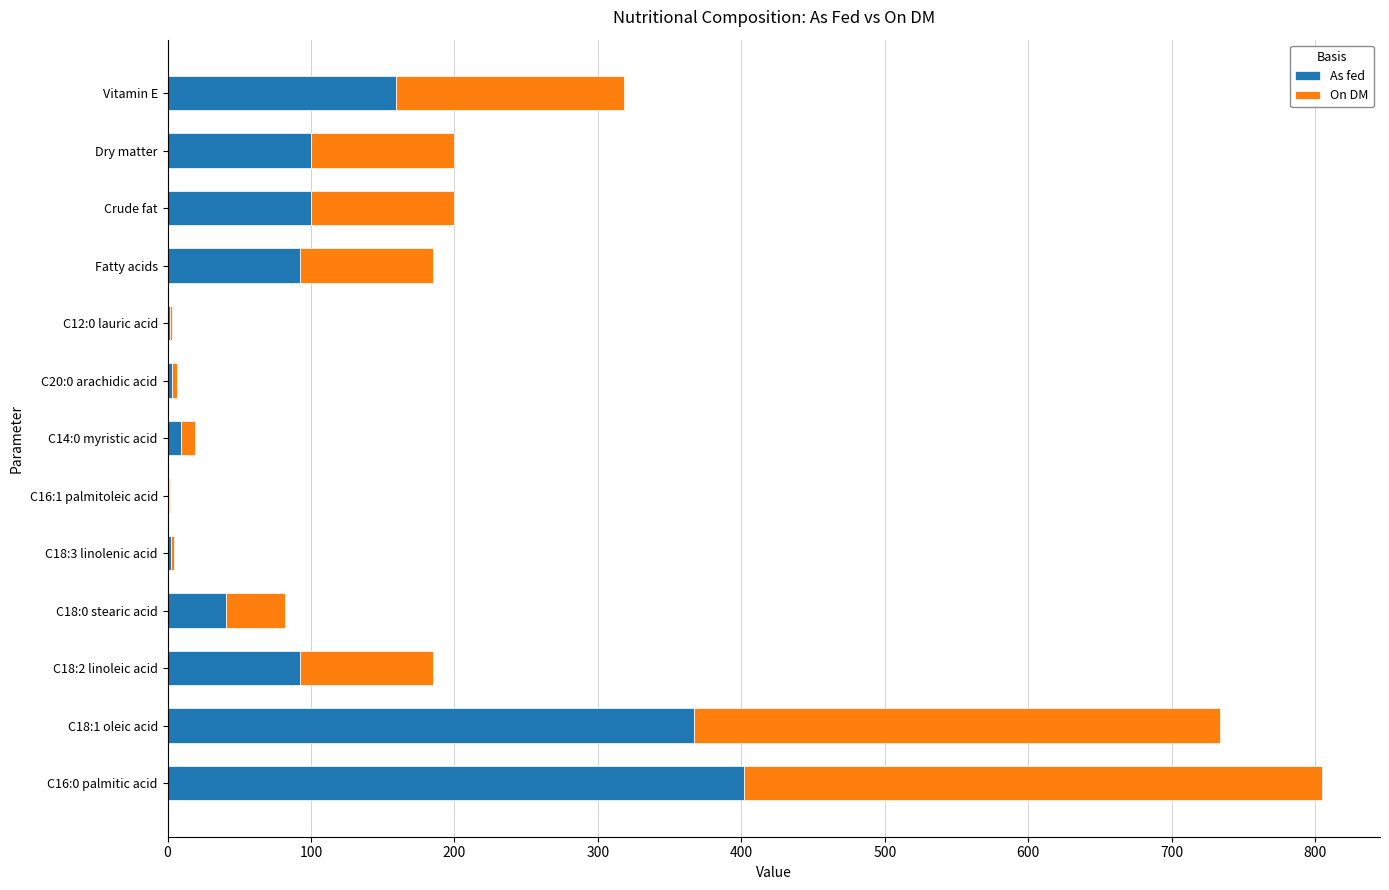

At which category is the sum across all series the highest?

C16:0 palmitic acid